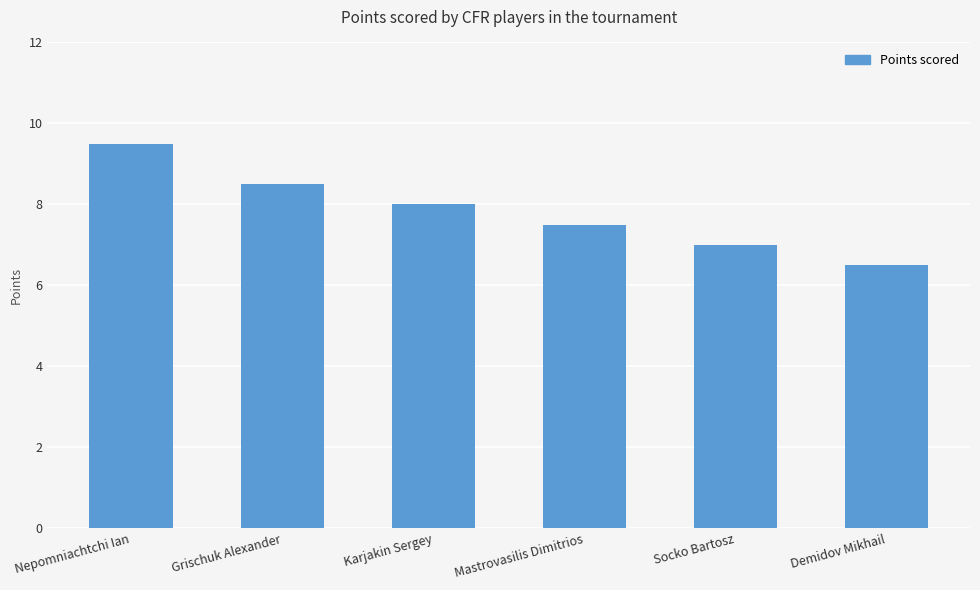

What is the value of the 6th bar from the left?

6.5